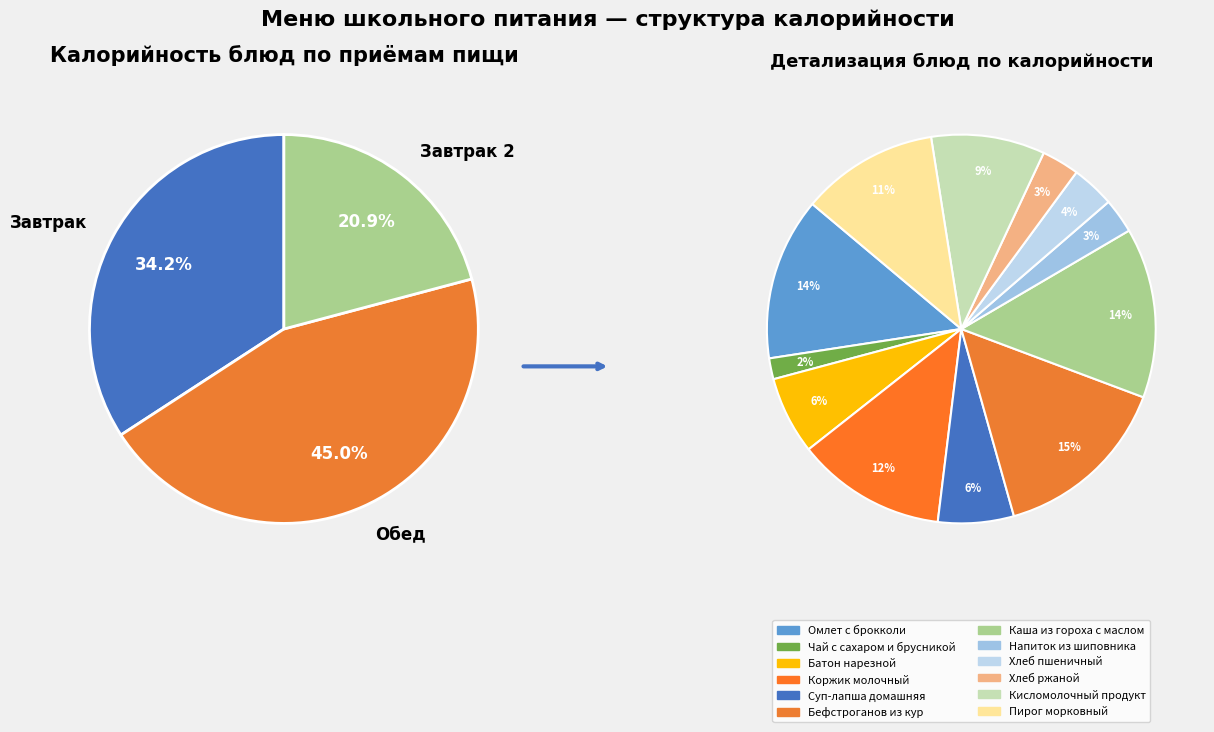

Is it true that Омлет с брокколи is 1% of the pie?

False